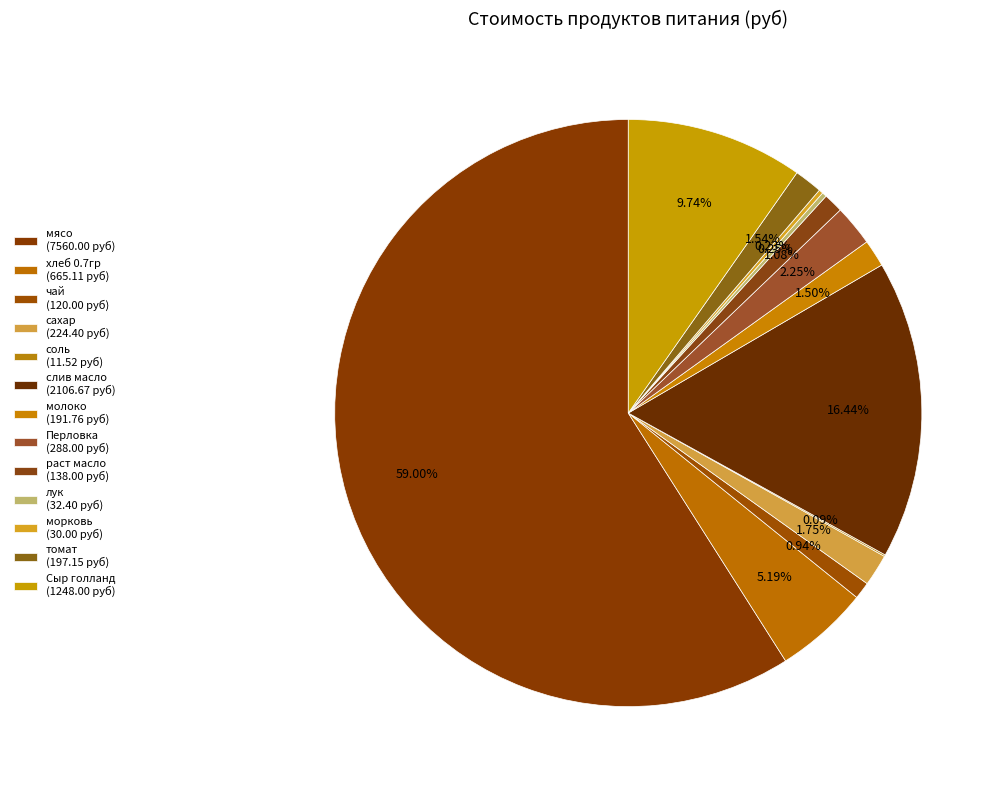

What is the smallest slice in the pie chart?

соль